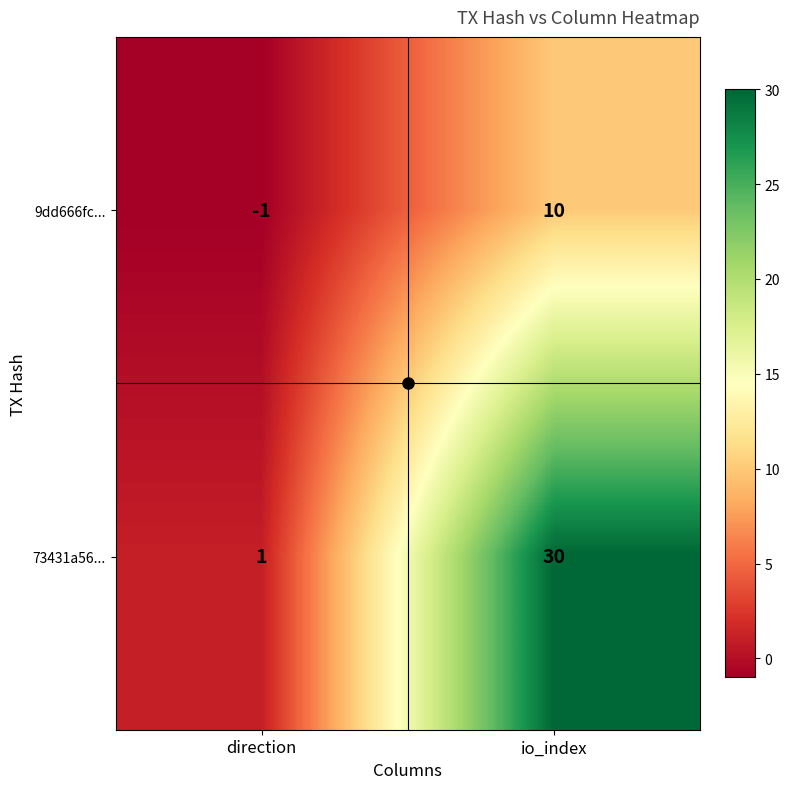

At io_index, list the series in order from smallest to largest.

9dd666fc..., 73431a56...